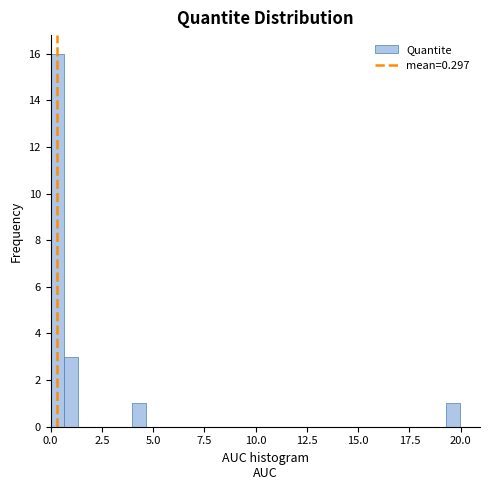

Around what value on the x-axis is the tallest bar? Give the approximate position of its centre, as read against the axis.

0.5